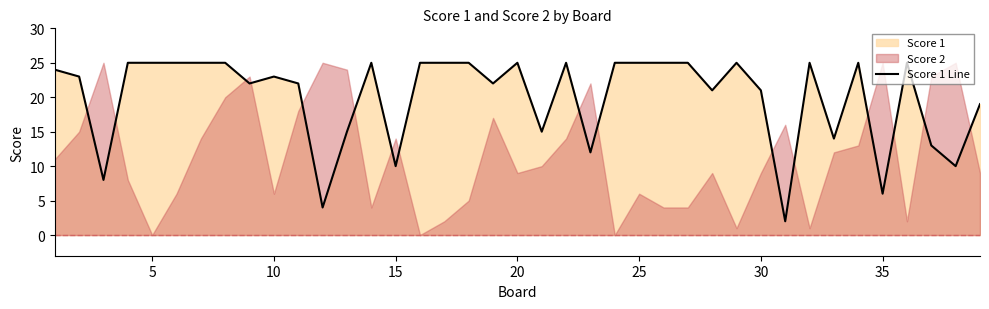

How many points are higher than both their immediate neighbors (excluding endpoints)?

8